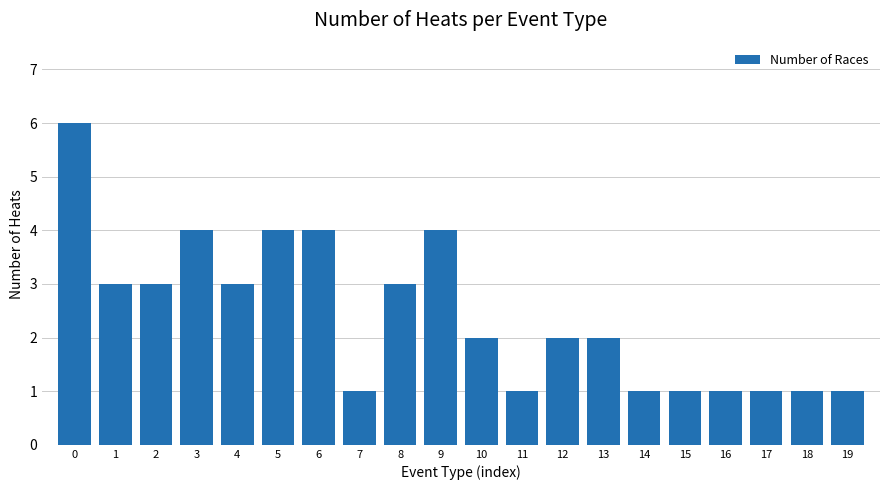

What is the difference between the maximum and minimum values?

5